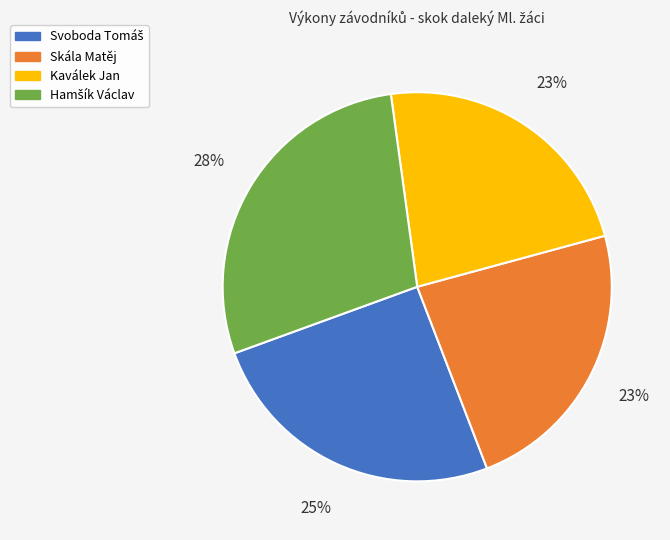

To the nearest percent, what is the average slice percentage?

25%